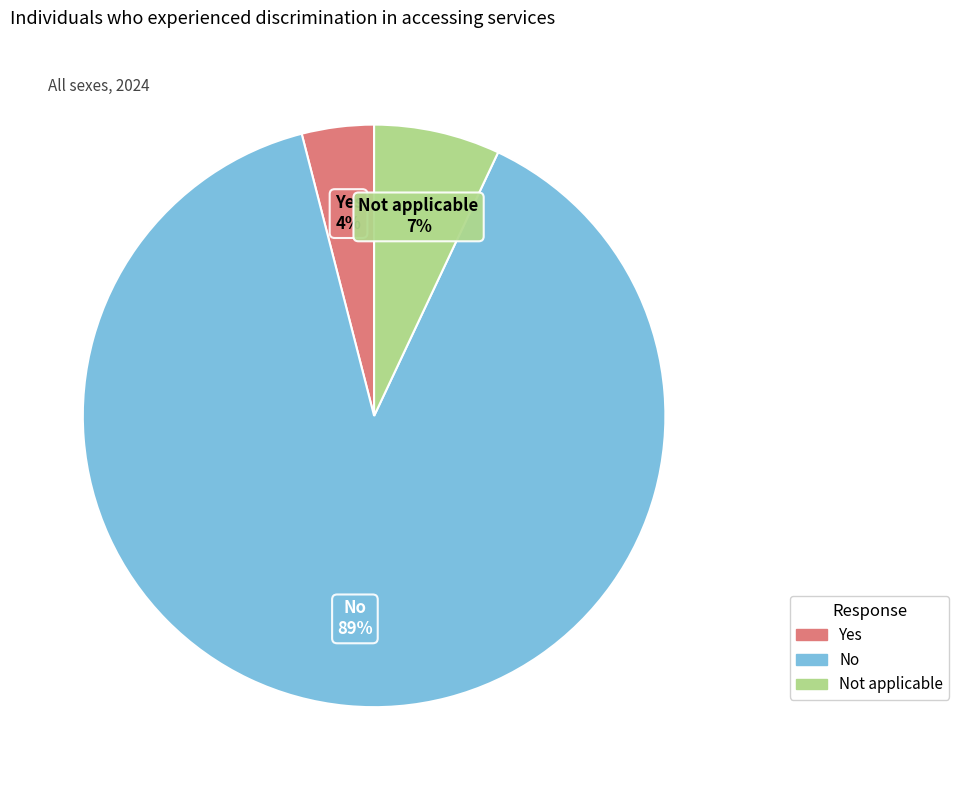

To the nearest percent, what is the average slice percentage?

33%